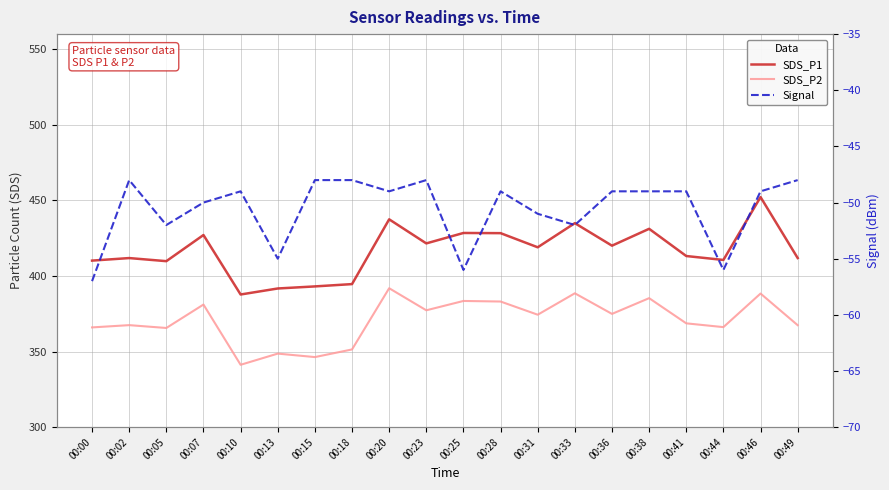

Reading right to left, extract all data points from this chart.

SDS_P1: 00:49=411.9	00:46=452.2	00:44=410.6	00:41=413.2	00:38=431.2	00:36=420.1	00:33=434.9	00:31=419.0	00:28=428.3	00:25=428.4	00:23=421.6	00:20=437.5	00:18=394.6	00:15=393.1	00:13=391.7	00:10=387.8	00:07=427.1	00:05=409.8	00:02=411.9	00:00=410.2
SDS_P2: 00:49=367.4	00:46=388.4	00:44=366.2	00:41=368.7	00:38=385.3	00:36=374.9	00:33=388.6	00:31=374.4	00:28=383.1	00:25=383.5	00:23=377.3	00:20=391.9	00:18=351.4	00:15=346.4	00:13=348.6	00:10=341.2	00:07=381.1	00:05=365.6	00:02=367.5	00:00=366.0
Signal: 00:49=-48.0	00:46=-49.0	00:44=-56.0	00:41=-49.0	00:38=-49.0	00:36=-49.0	00:33=-52.0	00:31=-51.0	00:28=-49.0	00:25=-56.0	00:23=-48.0	00:20=-49.0	00:18=-48.0	00:15=-48.0	00:13=-55.0	00:10=-49.0	00:07=-50.0	00:05=-52.0	00:02=-48.0	00:00=-57.0